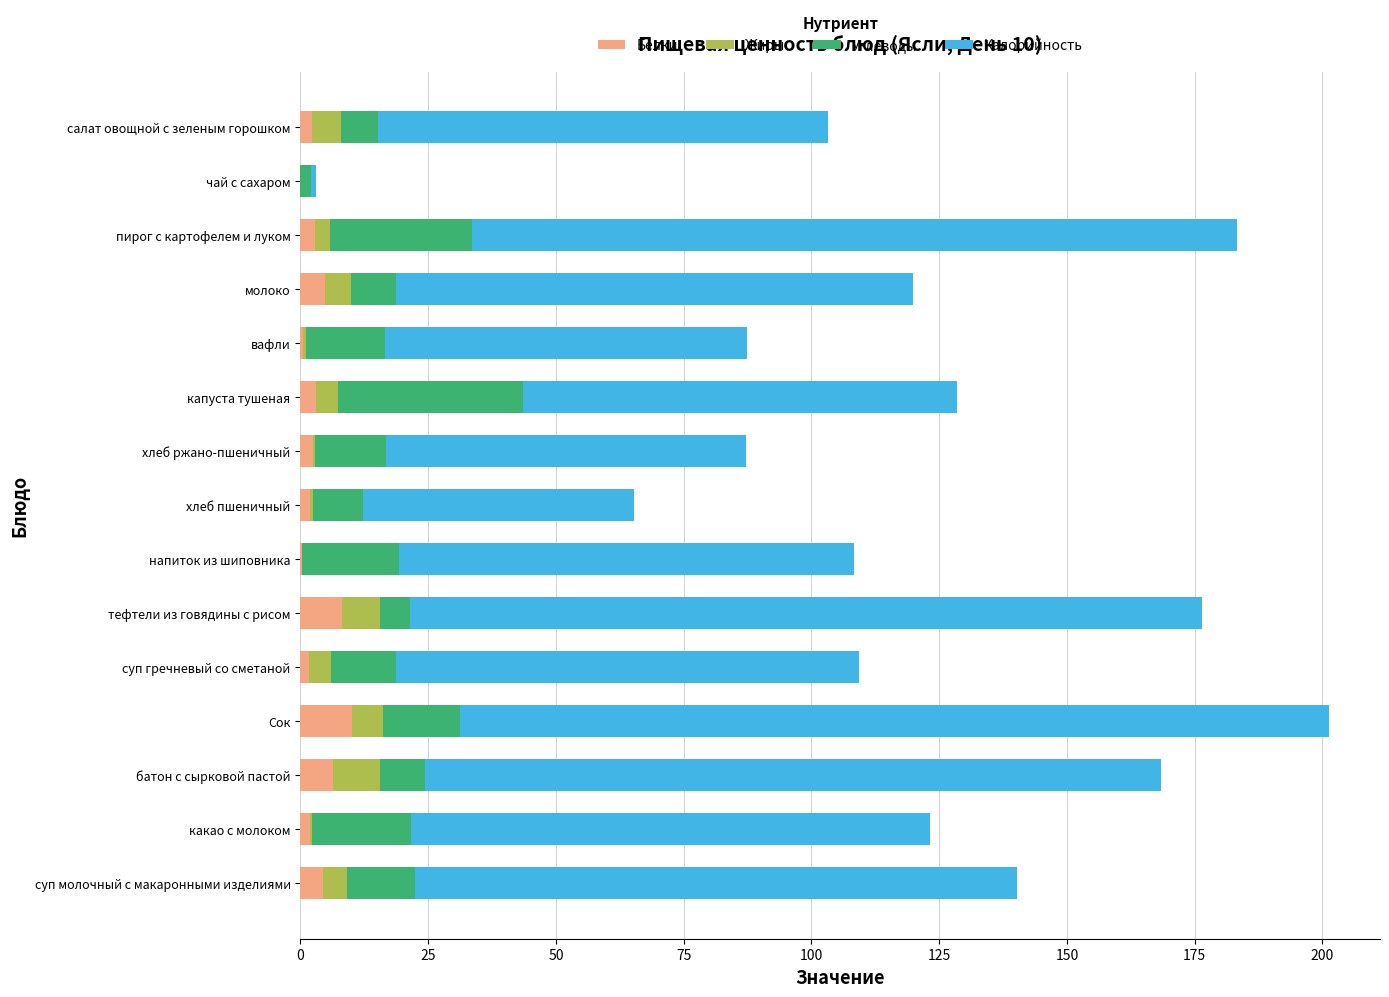

At which category is the sum across all series the highest?

Сок